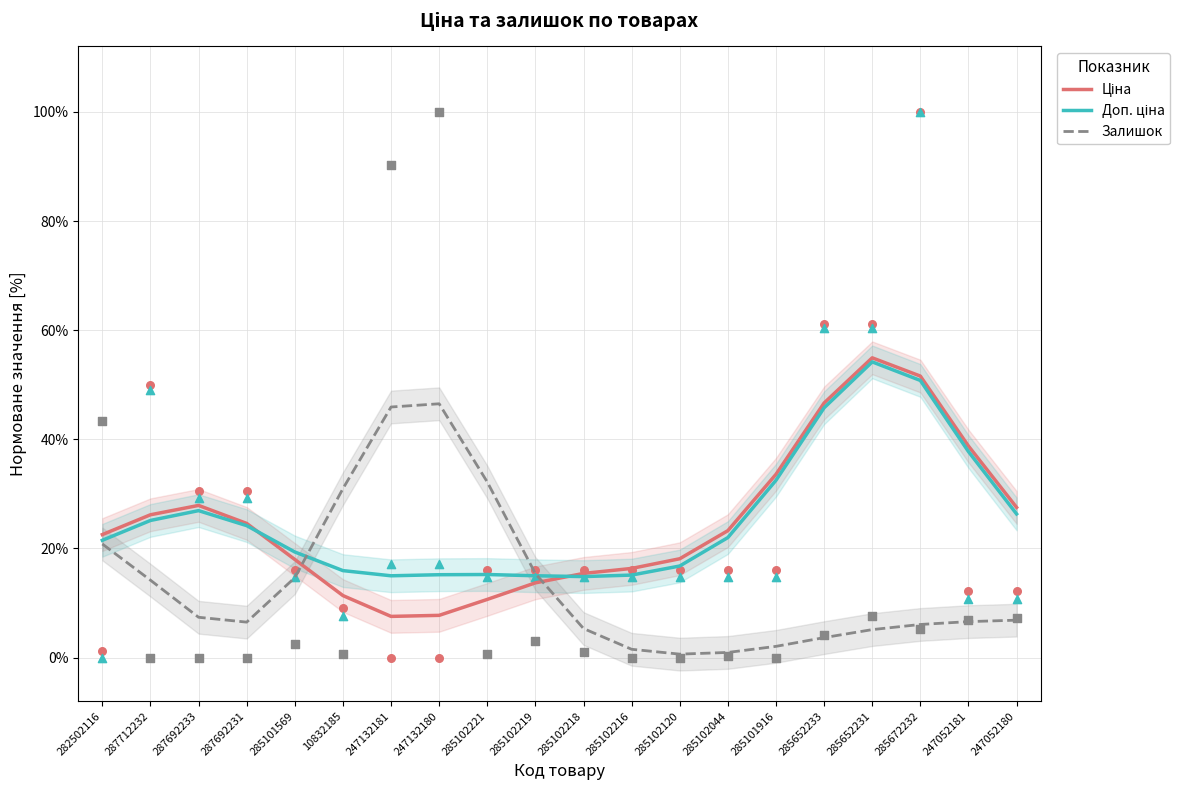

Which series has the widest spread of Y values?

Ціна